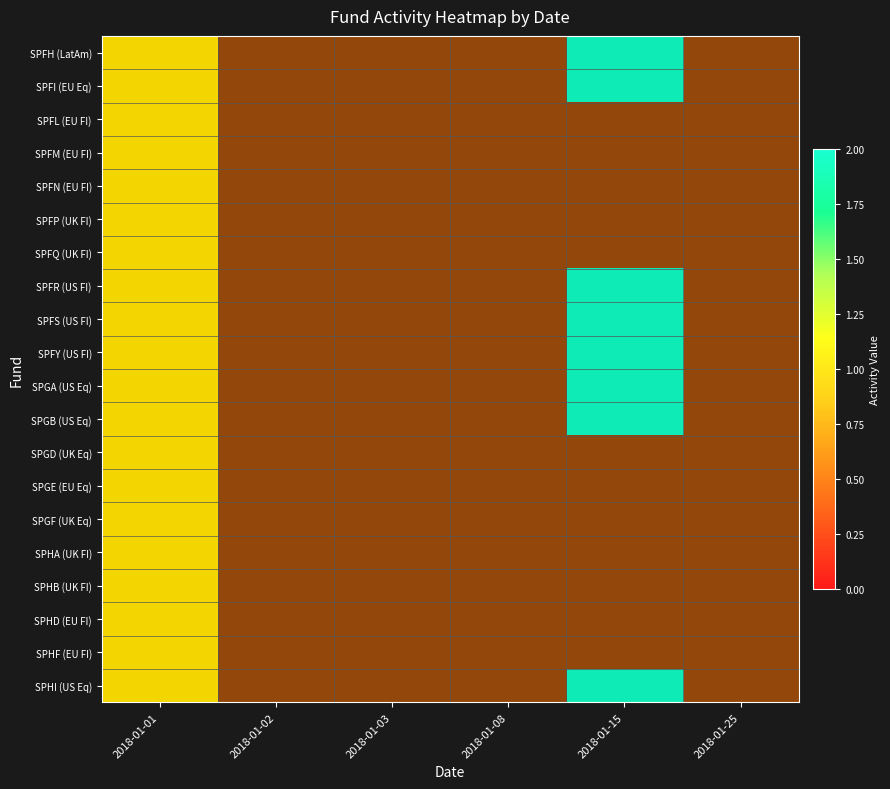

At which category is the sum across all series the highest?

2018-01-01